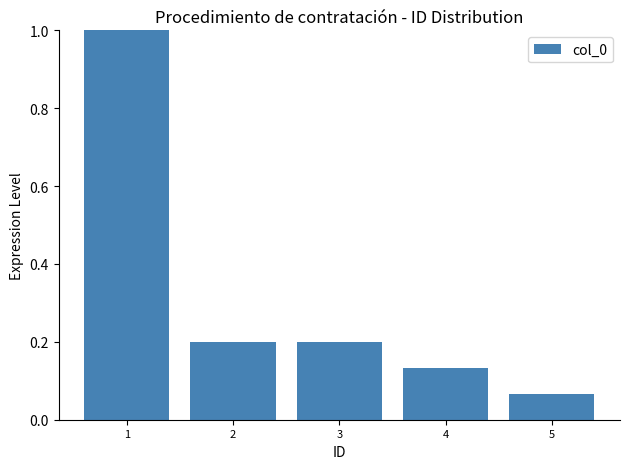

What is the height of the bar covering 1.5 to 2.5 on the x-axis? The values are not printed on the chart, so give them approximately, as read against the axis.

0.20